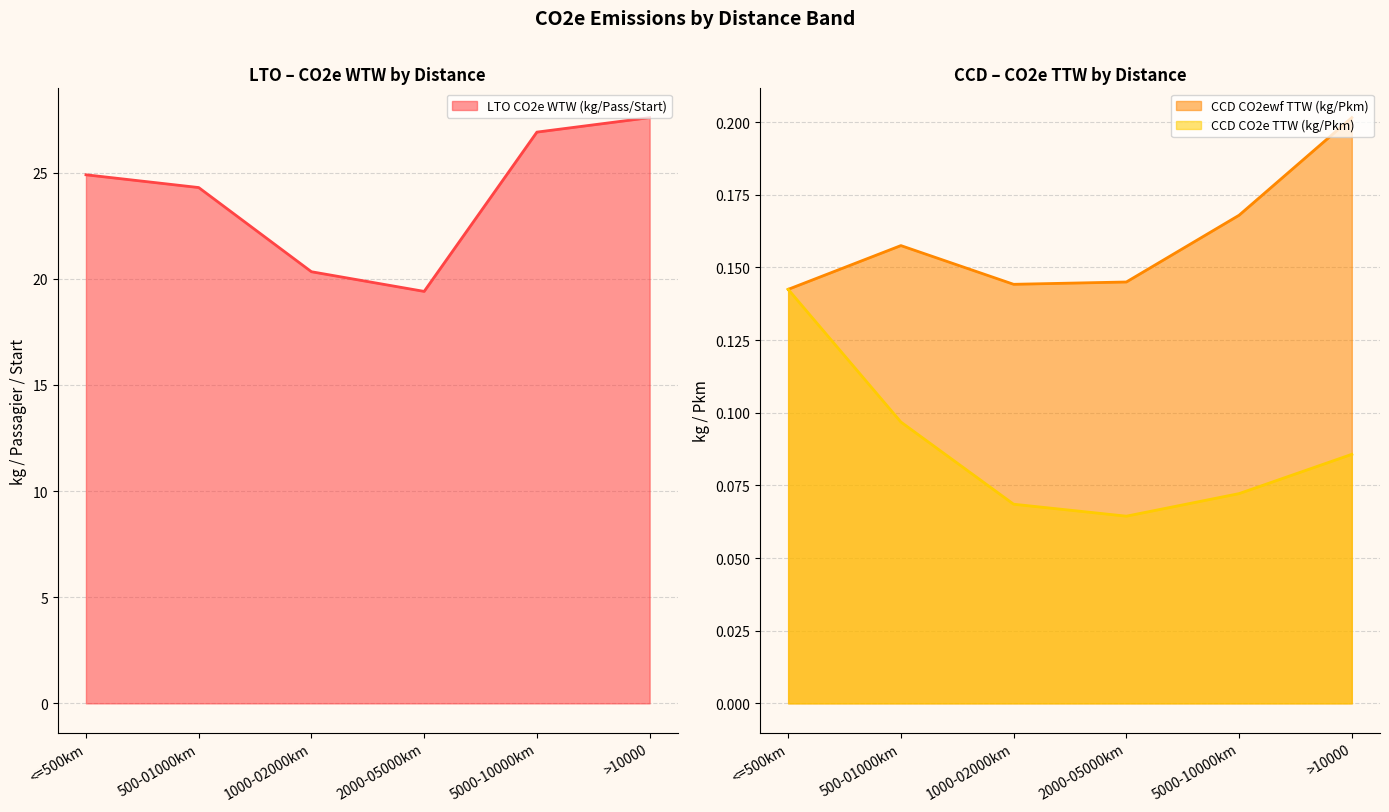

Which has a higher value, 500-01000km or 2000-05000km?

500-01000km